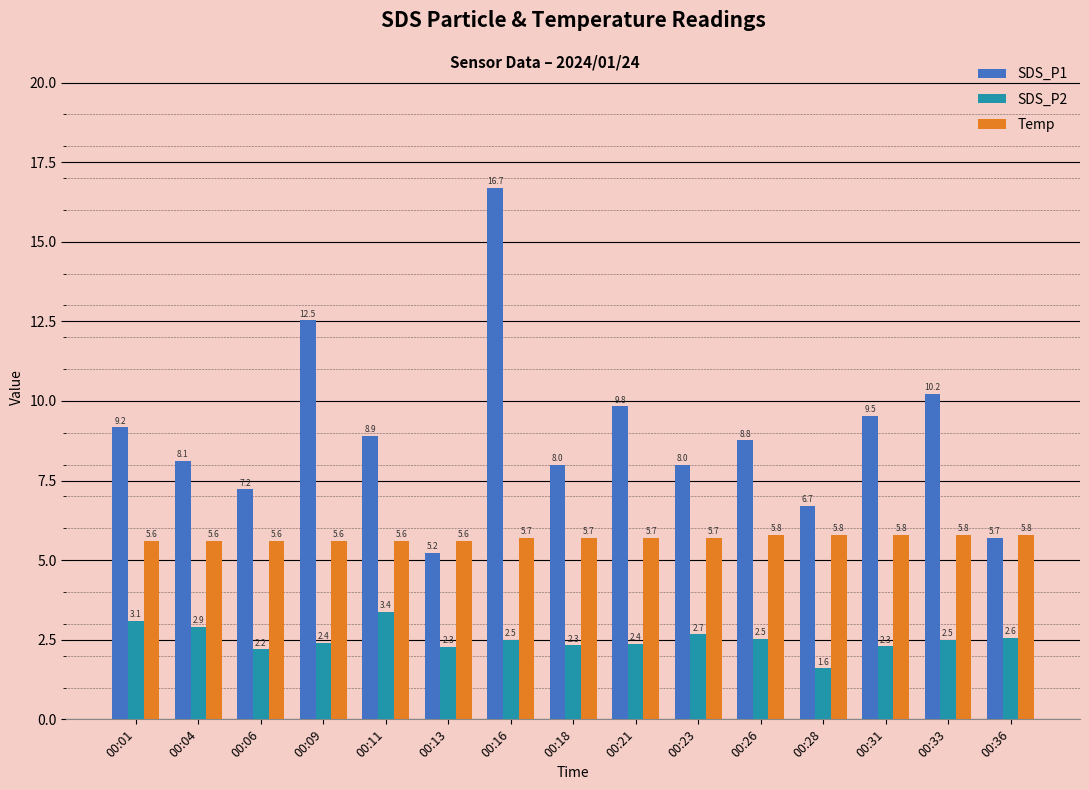

List the series in order of their peak value, lowest first.

SDS_P2, Temp, SDS_P1